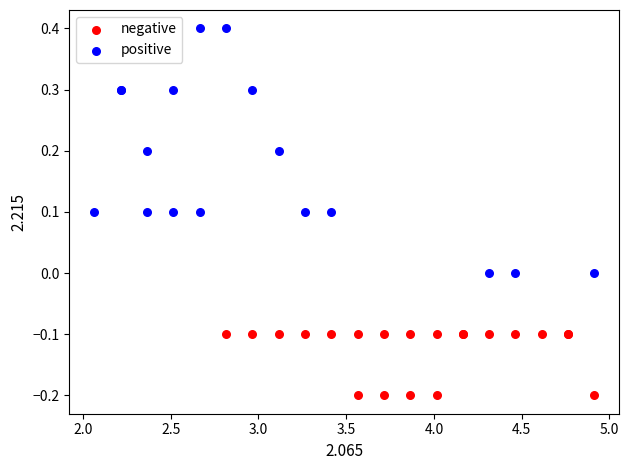

Which series contains the highest Y value?

positive